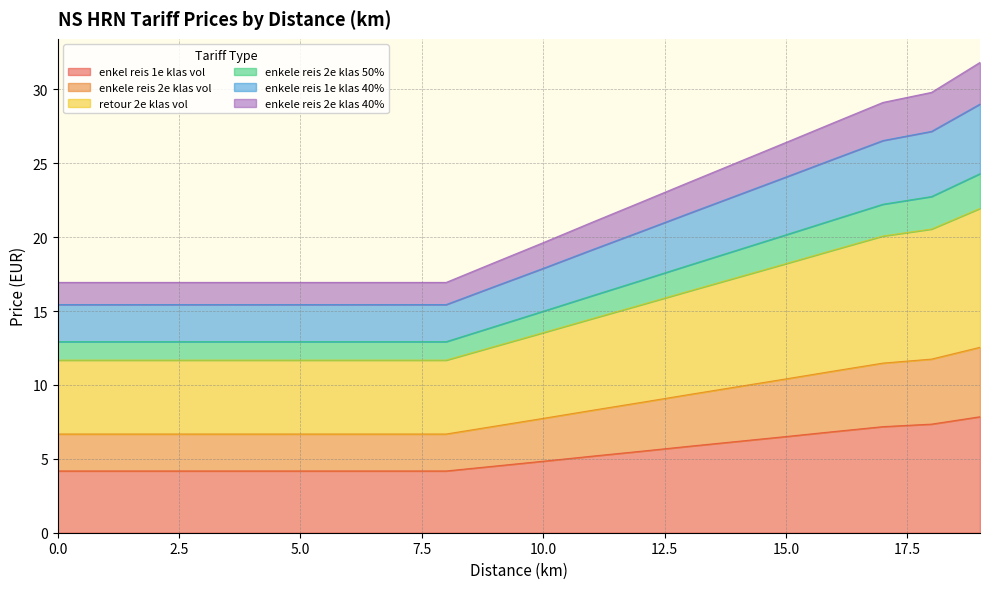

What is the total value across all series at 10.0?

19.6